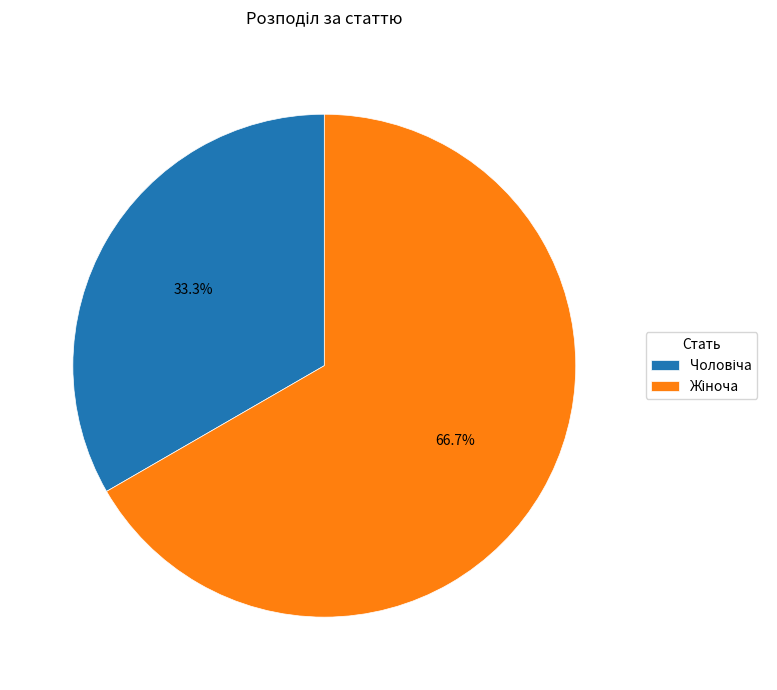

How many segments does this pie chart have?

2